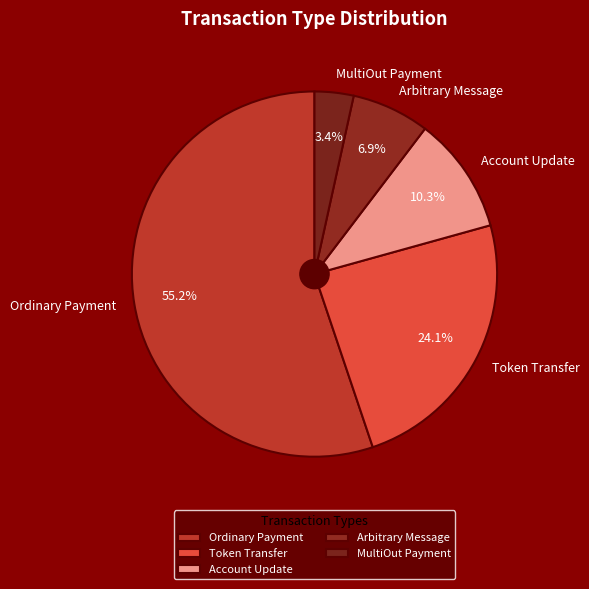

How many segments does this pie chart have?

5